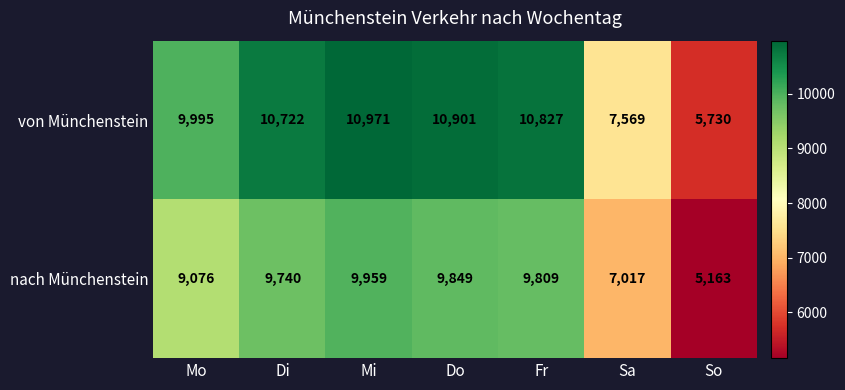

The value of von Münchenstein at So is 5730. True or false?

True